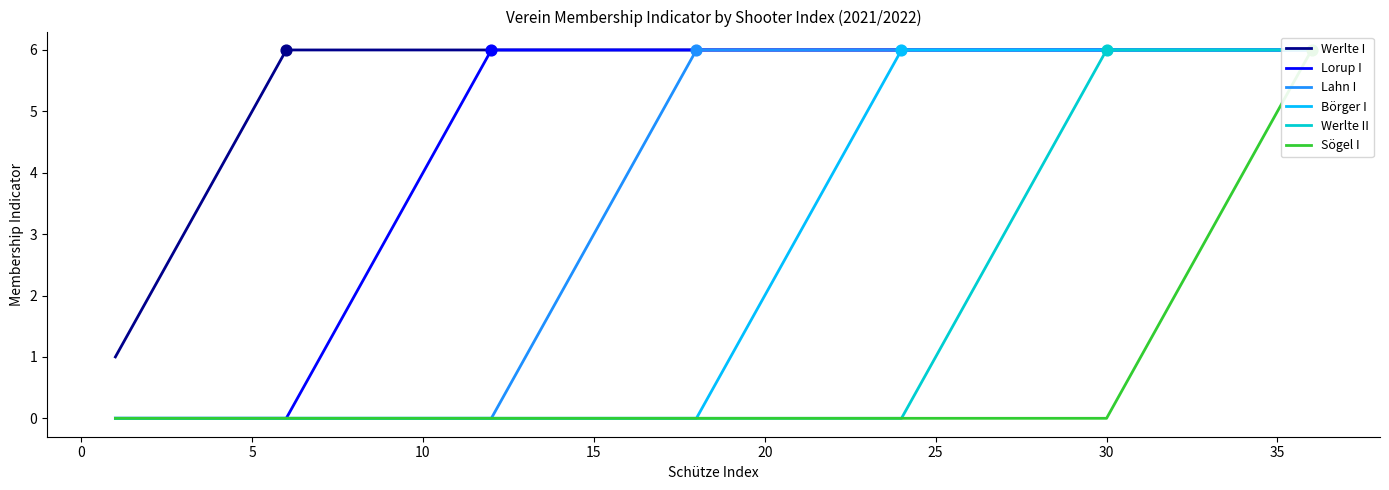

Which series contains the lowest Y value?

Lorup I